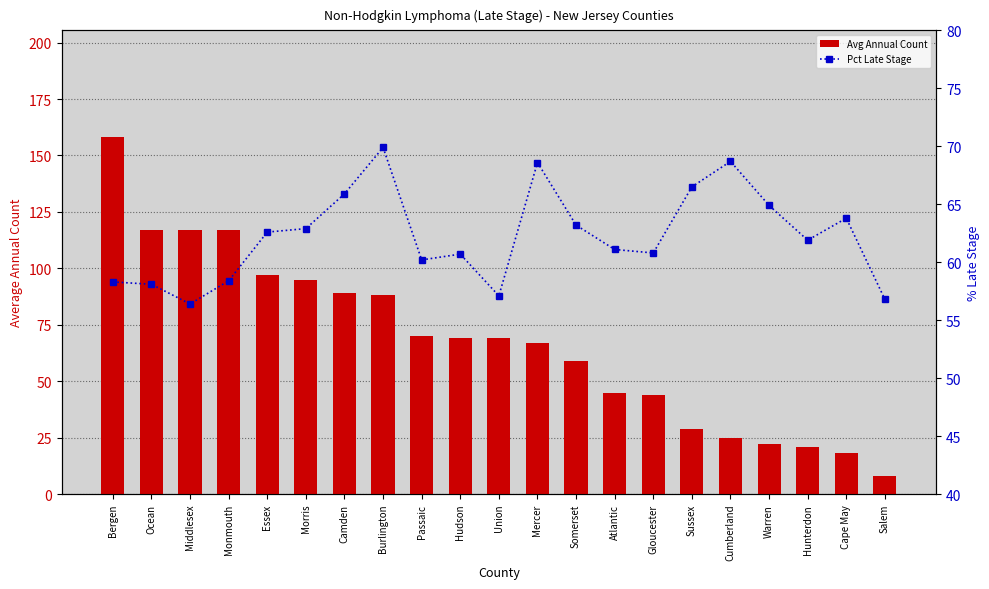

What is the spread (max minus min) of values at Atlantic?

16.1